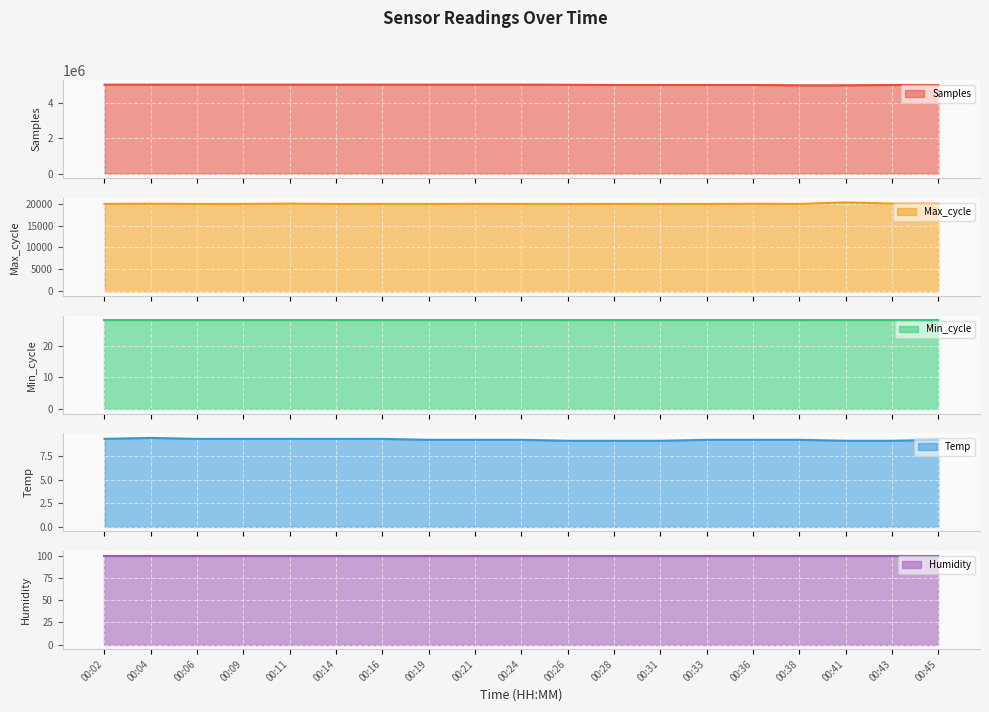

What is the difference between the Temp values at 00:21 and 00:26?

0.1